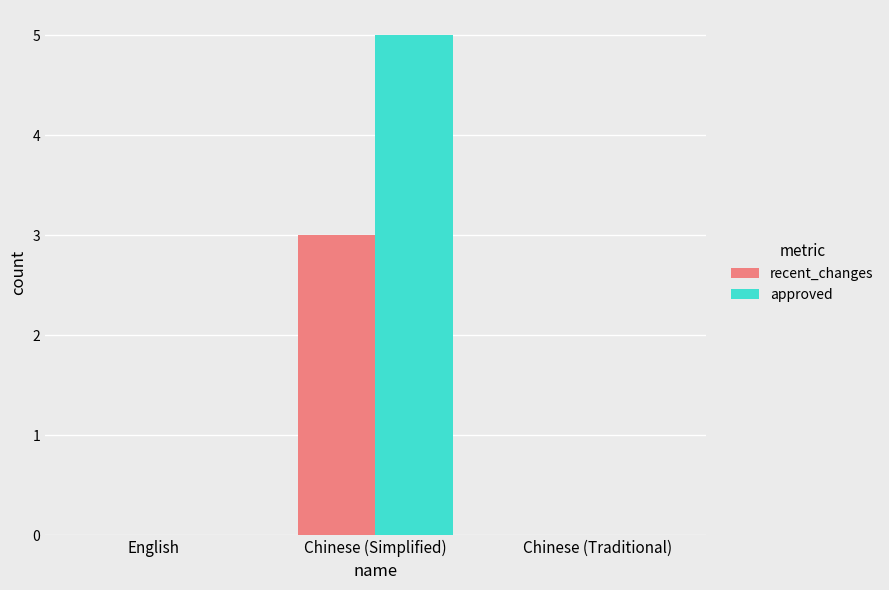

Which category has the highest value in the approved series?

Chinese (Simplified)